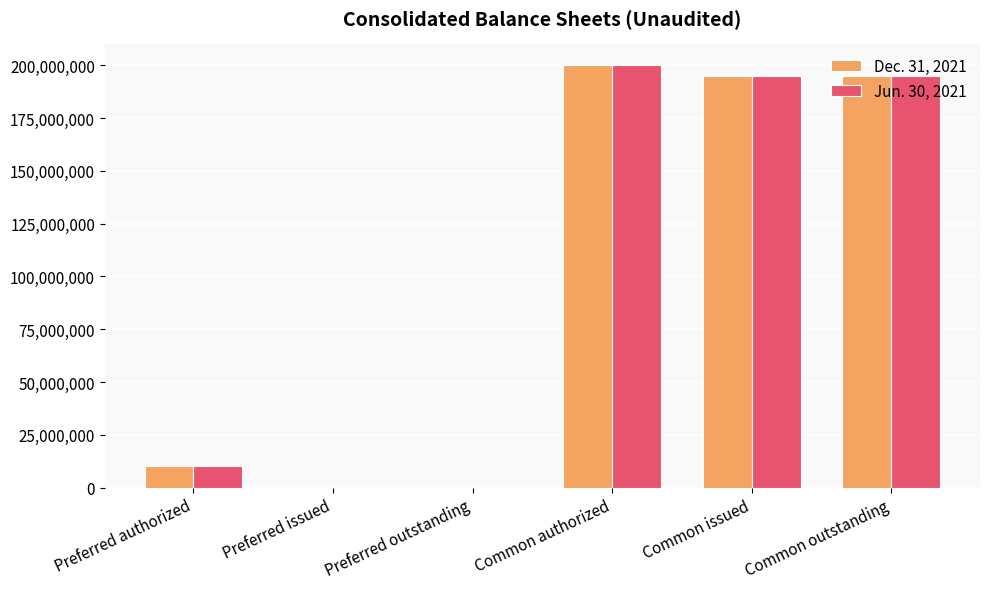

What is the sum of the Jun. 30, 2021 values at Preferred outstanding and Preferred authorized?

10000000